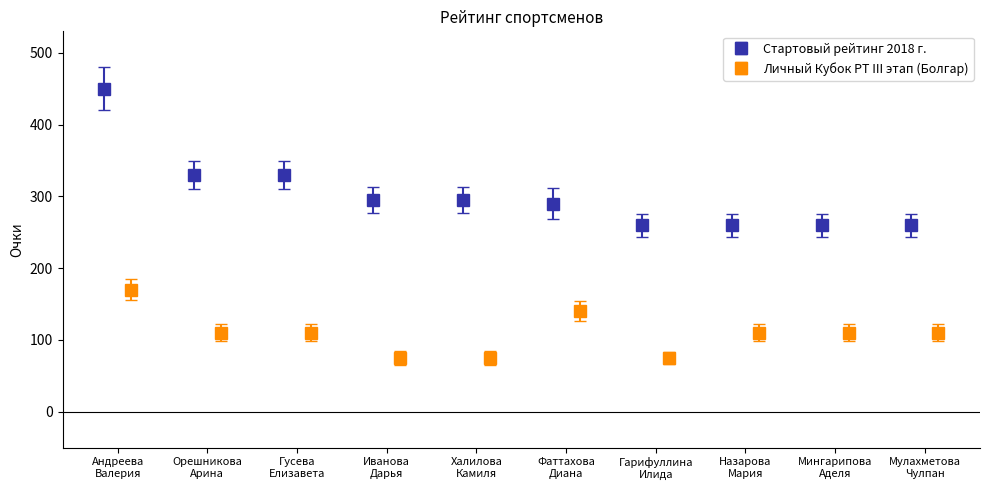

What is the value of the Стартовый рейтинг 2018 г. point at the 6th from the left?

290